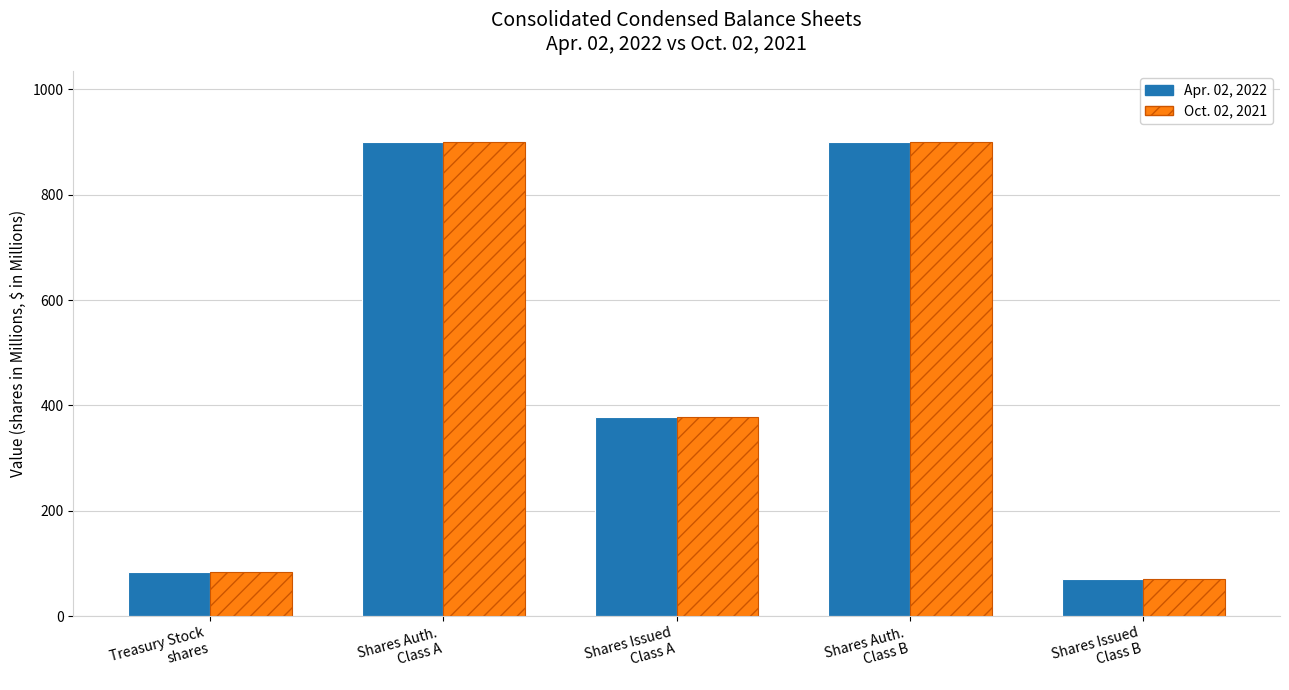

How many series are shown in this chart?

2